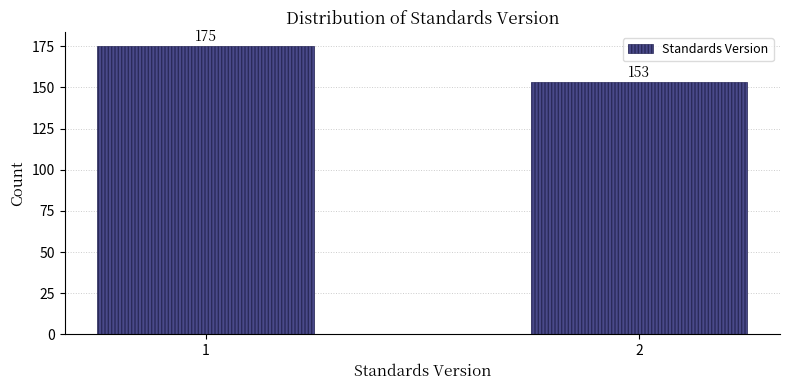

Reading left to right, list all the values displayed in this chart.

1=175	2=153